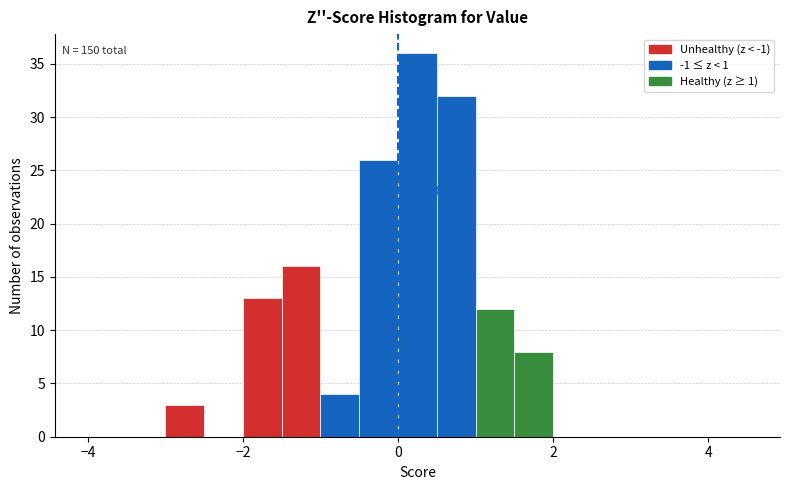

Around what value on the x-axis is the tallest bar? Give the approximate position of its centre, as read against the axis.

0.2